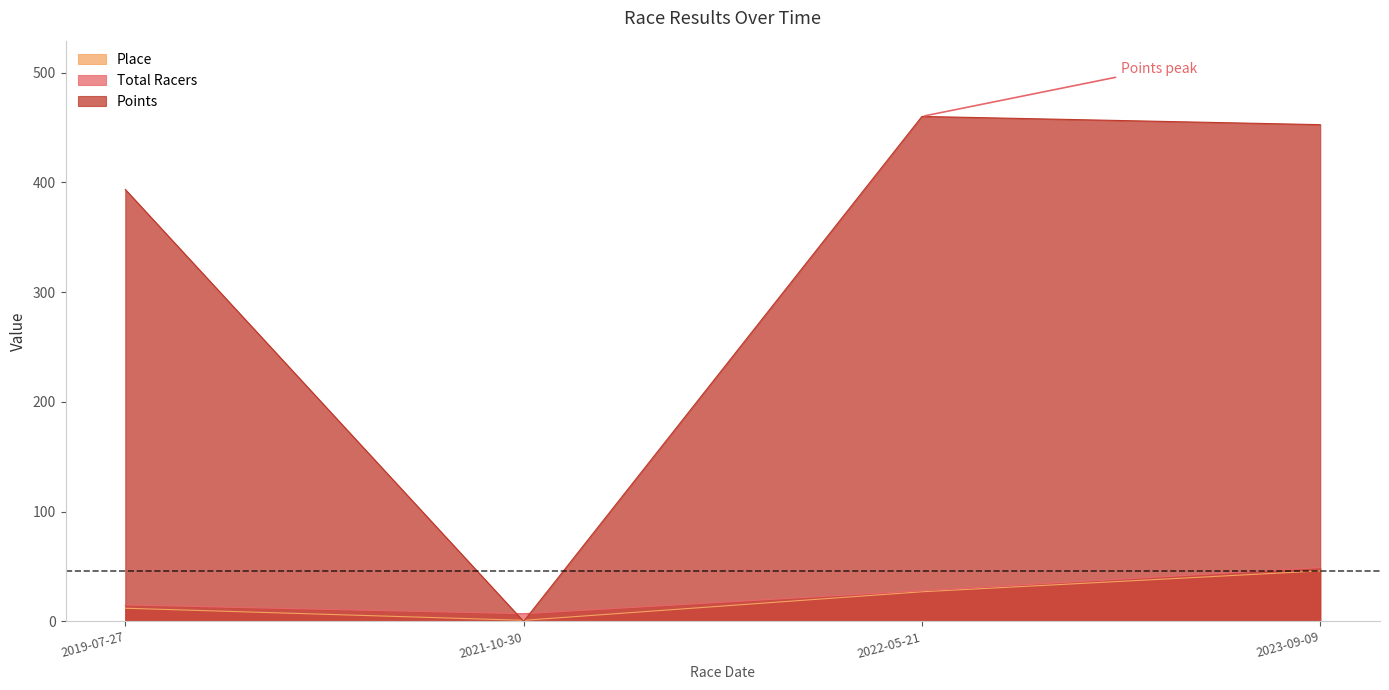

Which category has the lowest value across all series?

2021-10-30